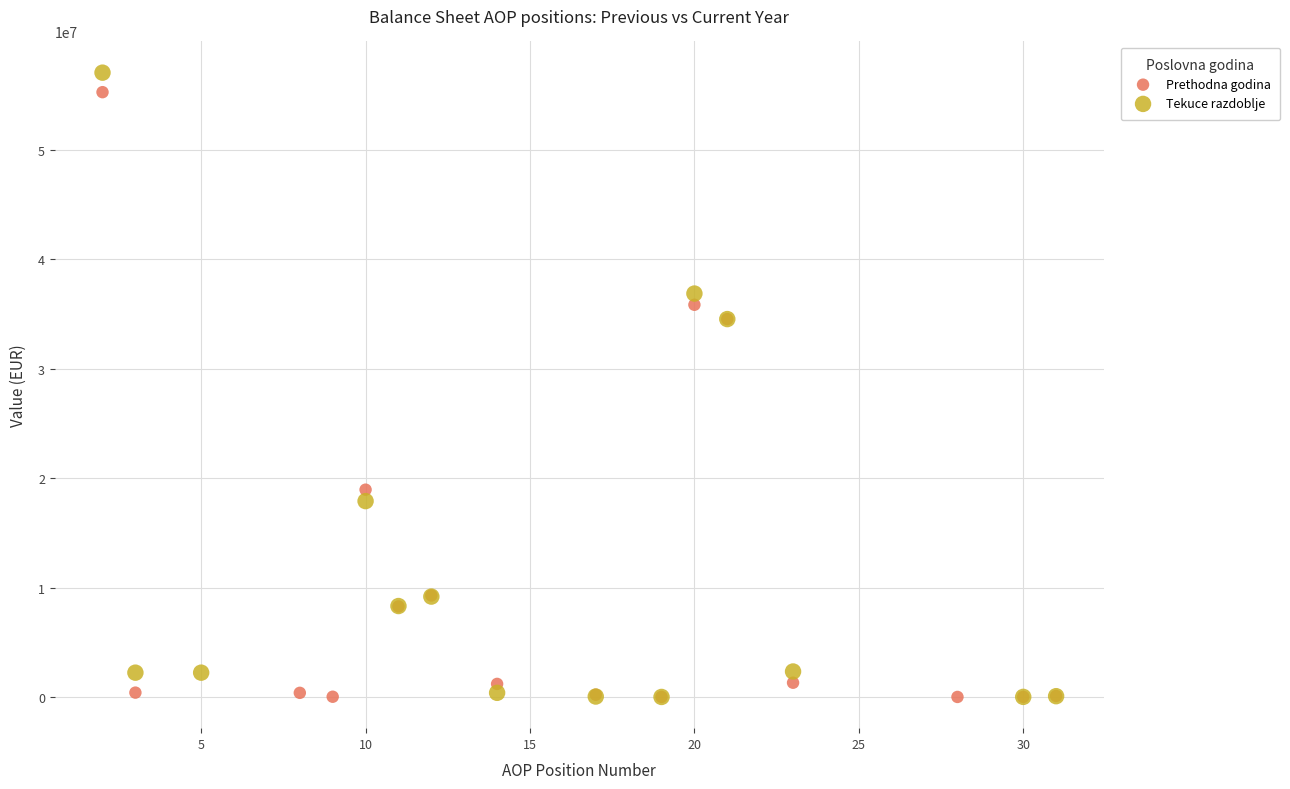

Which series has the largest Y range (max minus min)?

Tekuce razdoblje